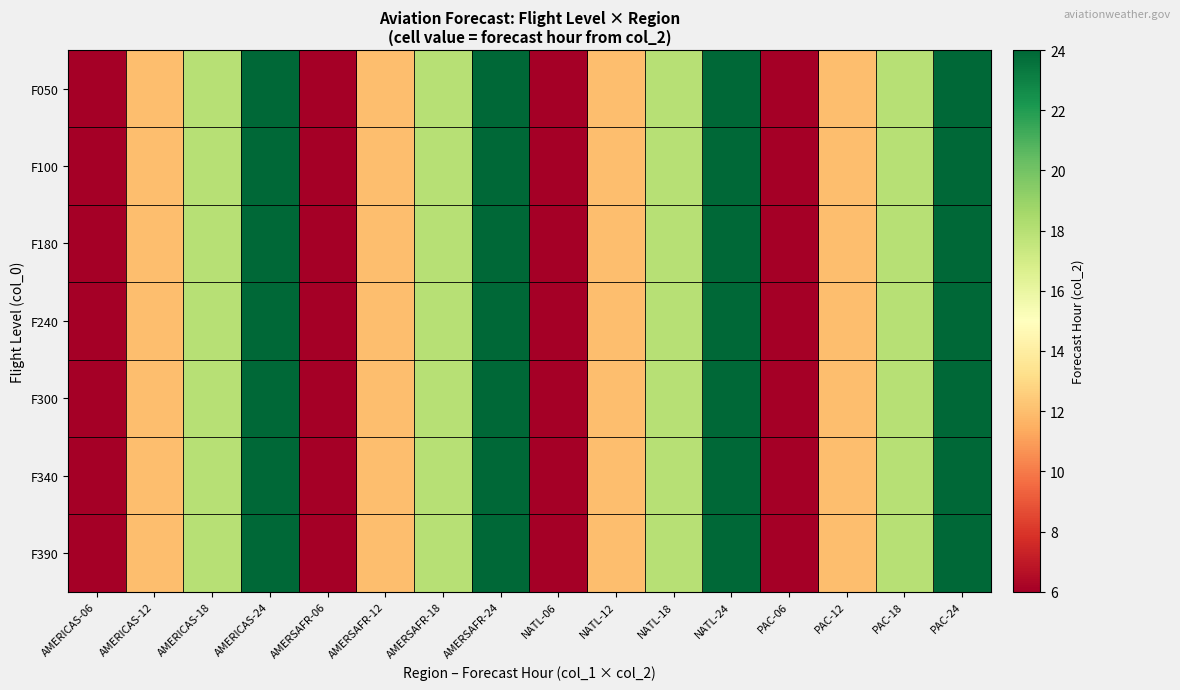

Rank the series by their maximum value, from highest to lowest.

F050, F100, F180, F240, F300, F340, F390